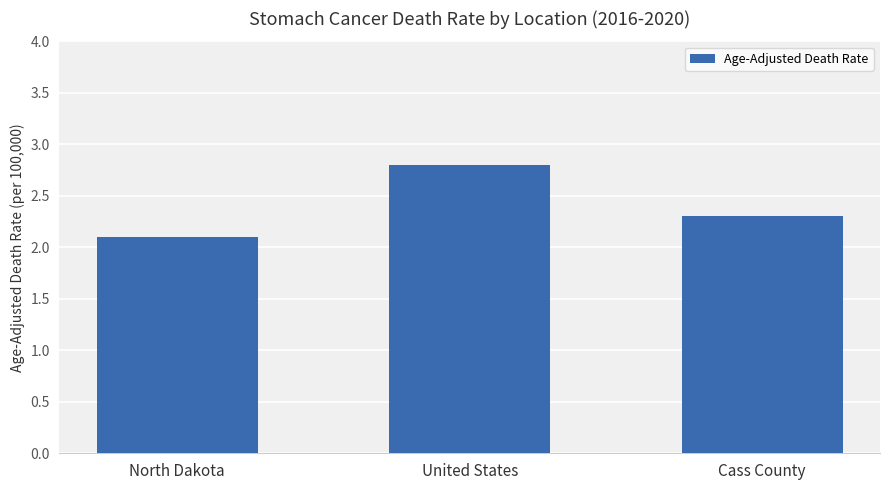

What position from the right is Cass County?

1